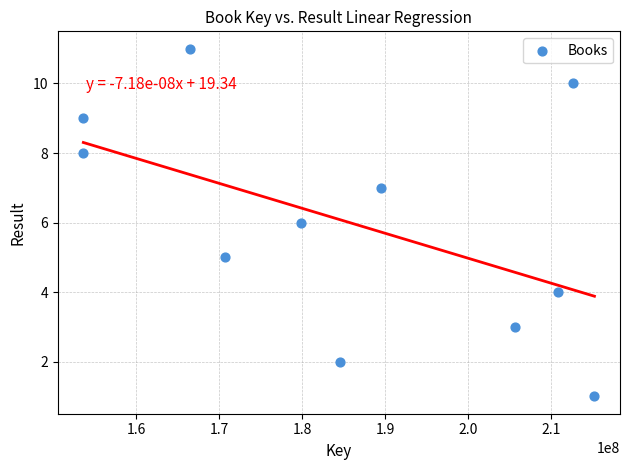

What is the average Y value?

6